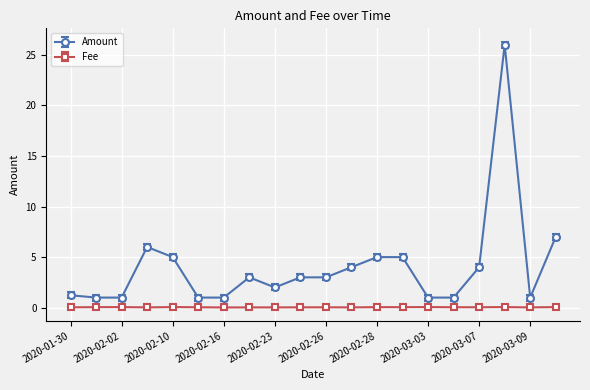

Which series has the largest range (max minus min)?

Amount